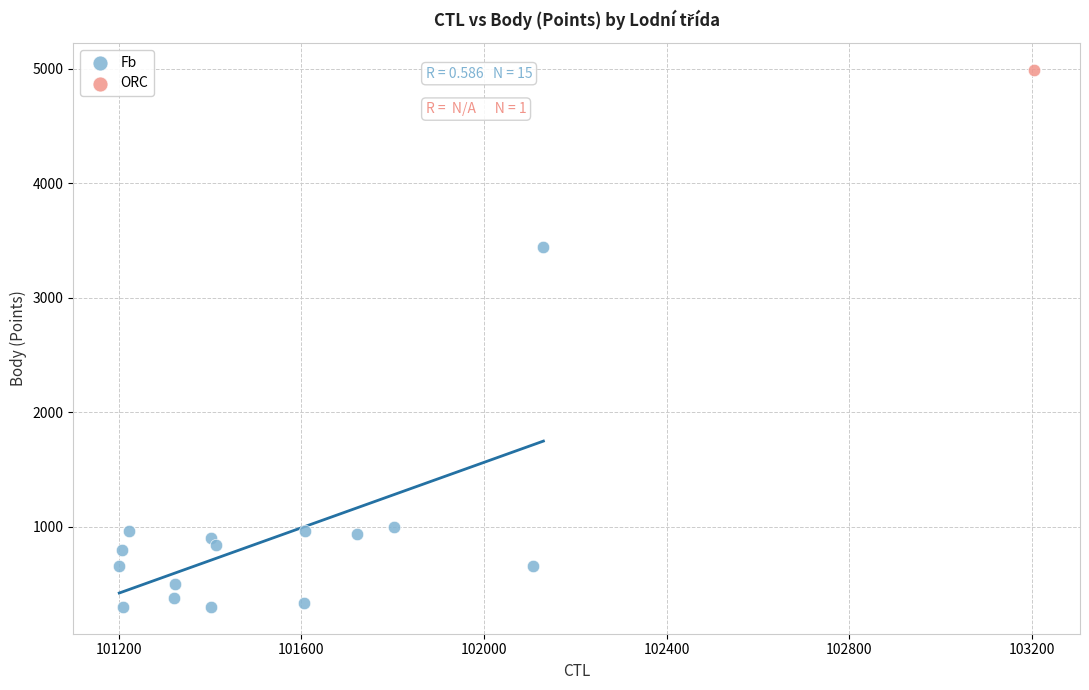

What are all the series names shown in the legend?

Fb, ORC